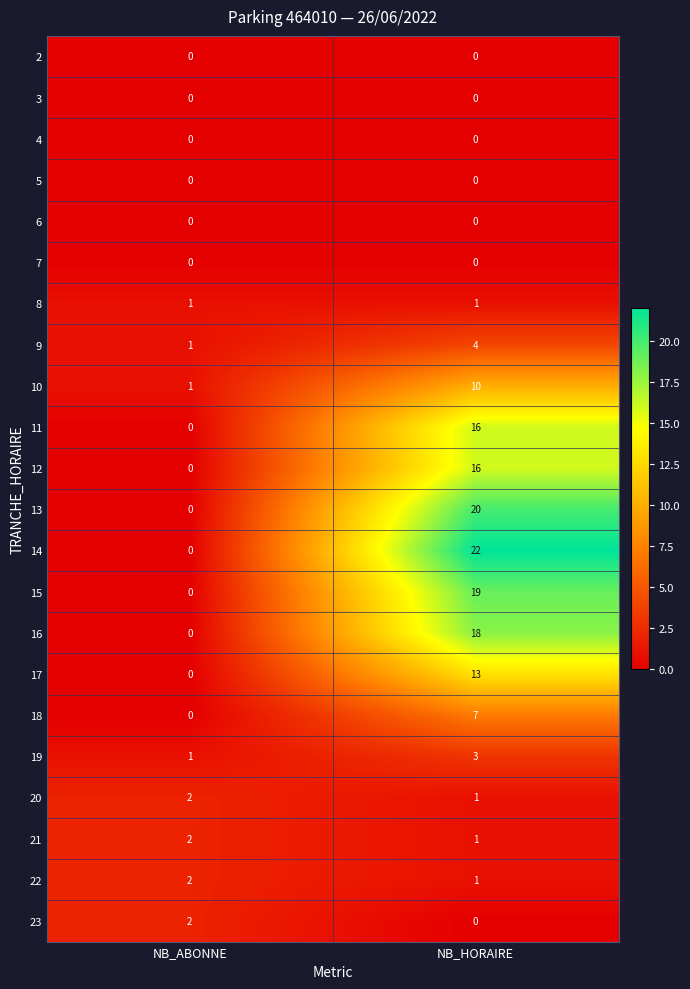

What is the difference between the 16 values at NB_ABONNE and NB_HORAIRE?

18